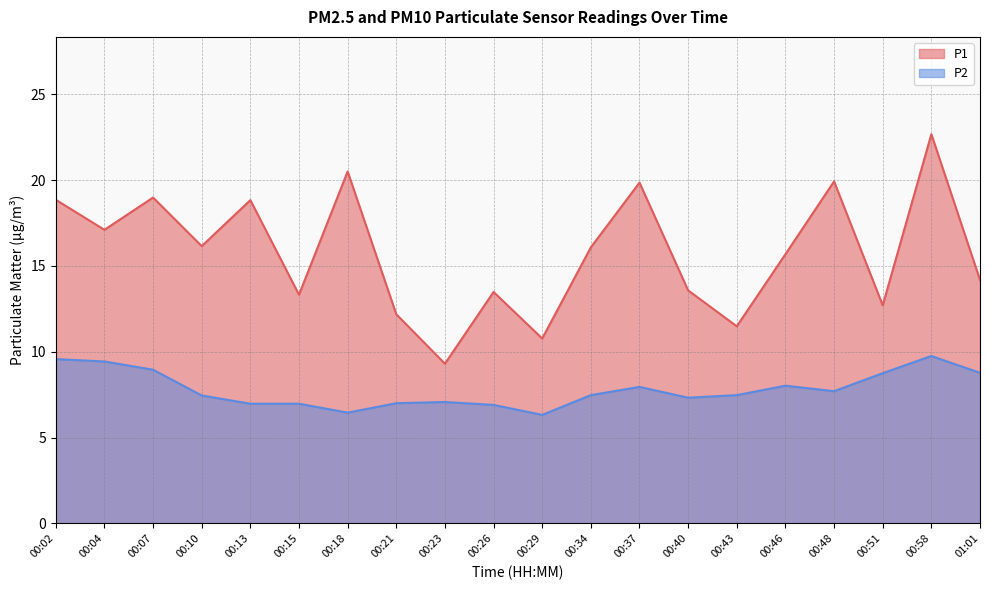

How many lines are shown in the chart?

2